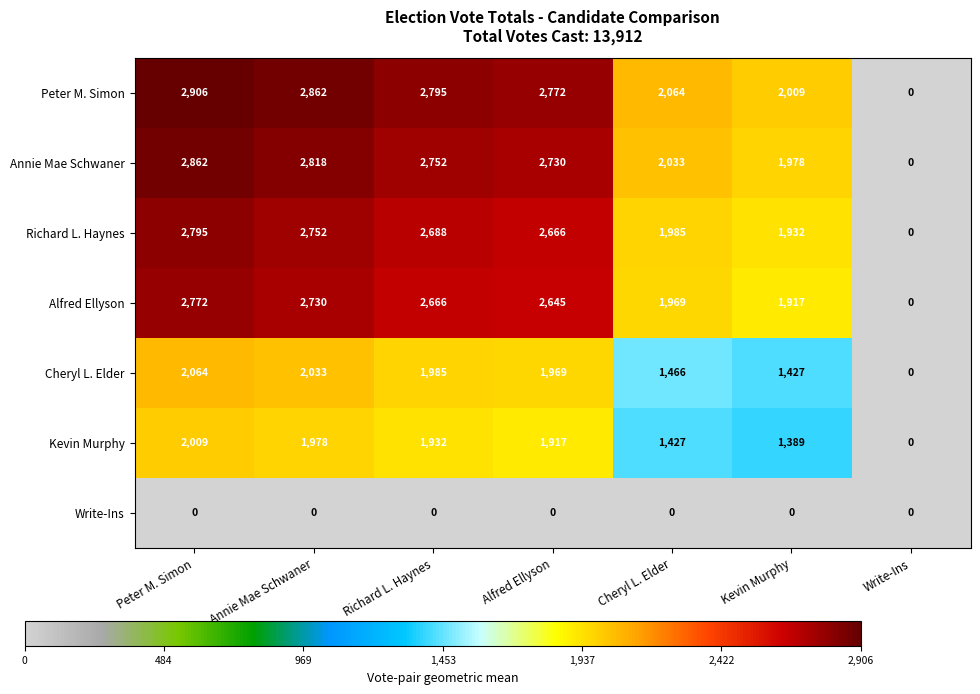

Rank the series by their maximum value, from highest to lowest.

Peter M. Simon, Annie Mae Schwaner, Richard L. Haynes, Alfred Ellyson, Cheryl L. Elder, Kevin Murphy, Write-Ins